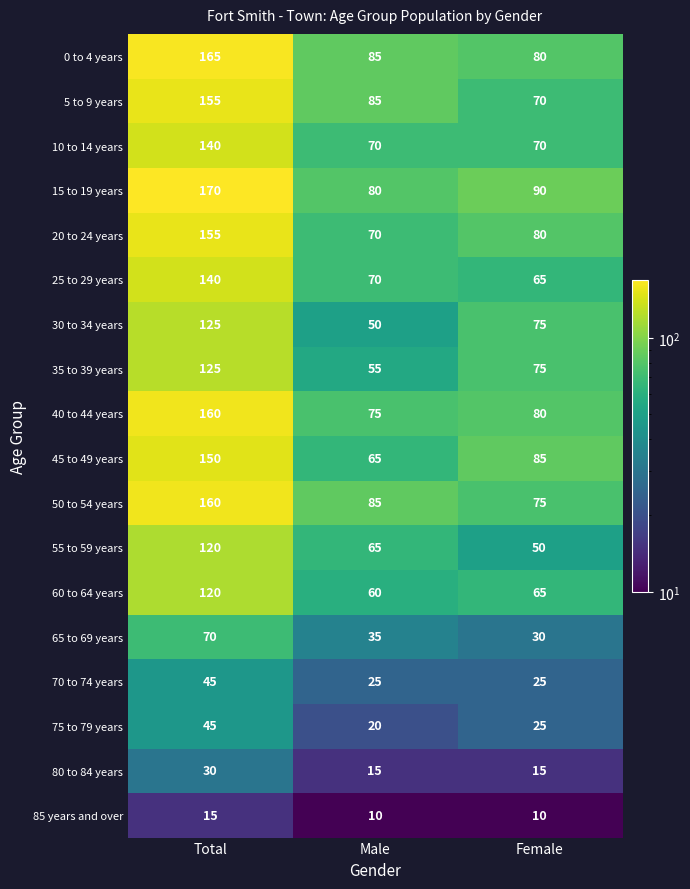

Which series has the widest spread of values?

15 to 19 years